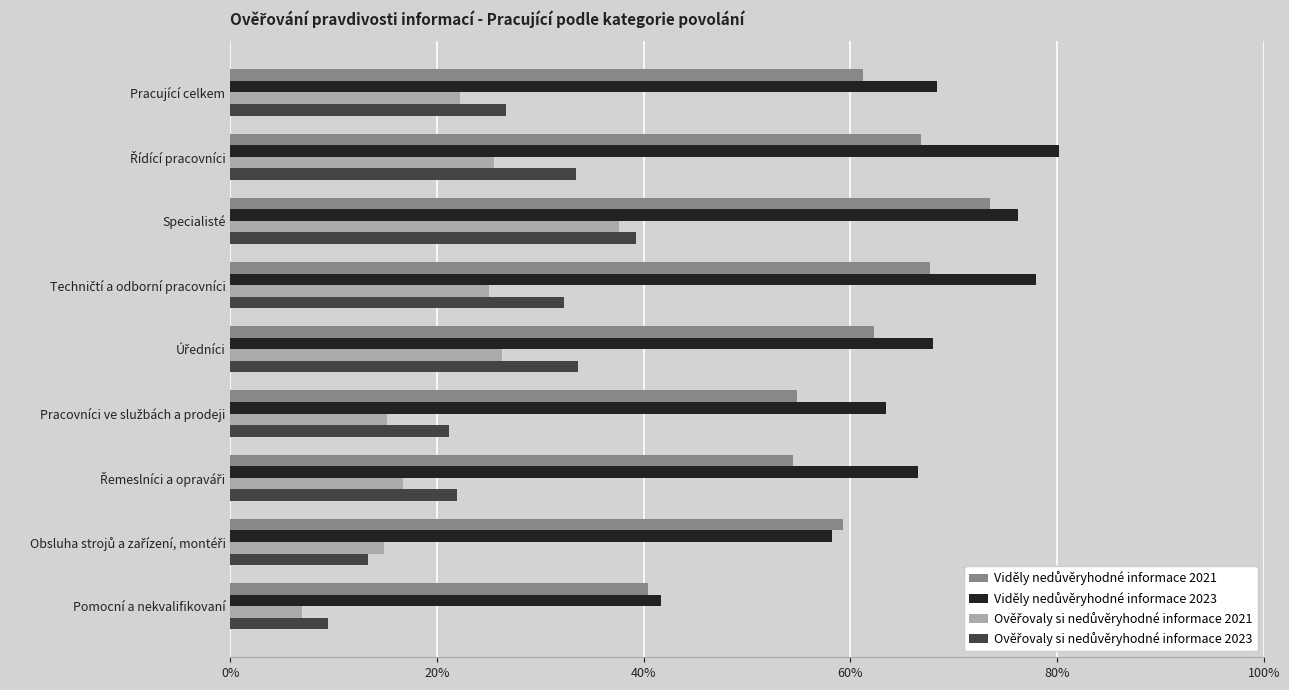

At which category is the sum across all series the highest?

Specialisté